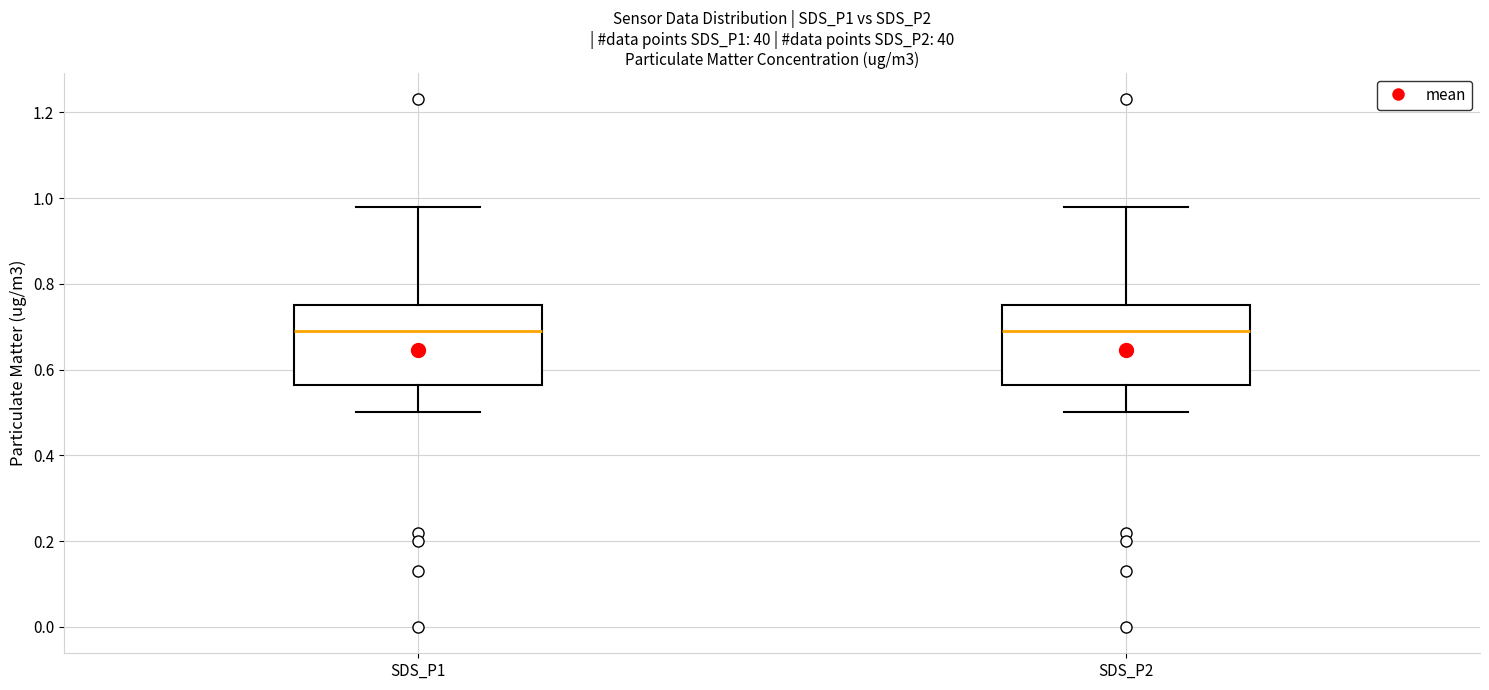

Where is the lower edge of the box for SDS_P2 on the y-axis? The values are not printed on the chart, so give them approximately, as read against the axis.

0.56